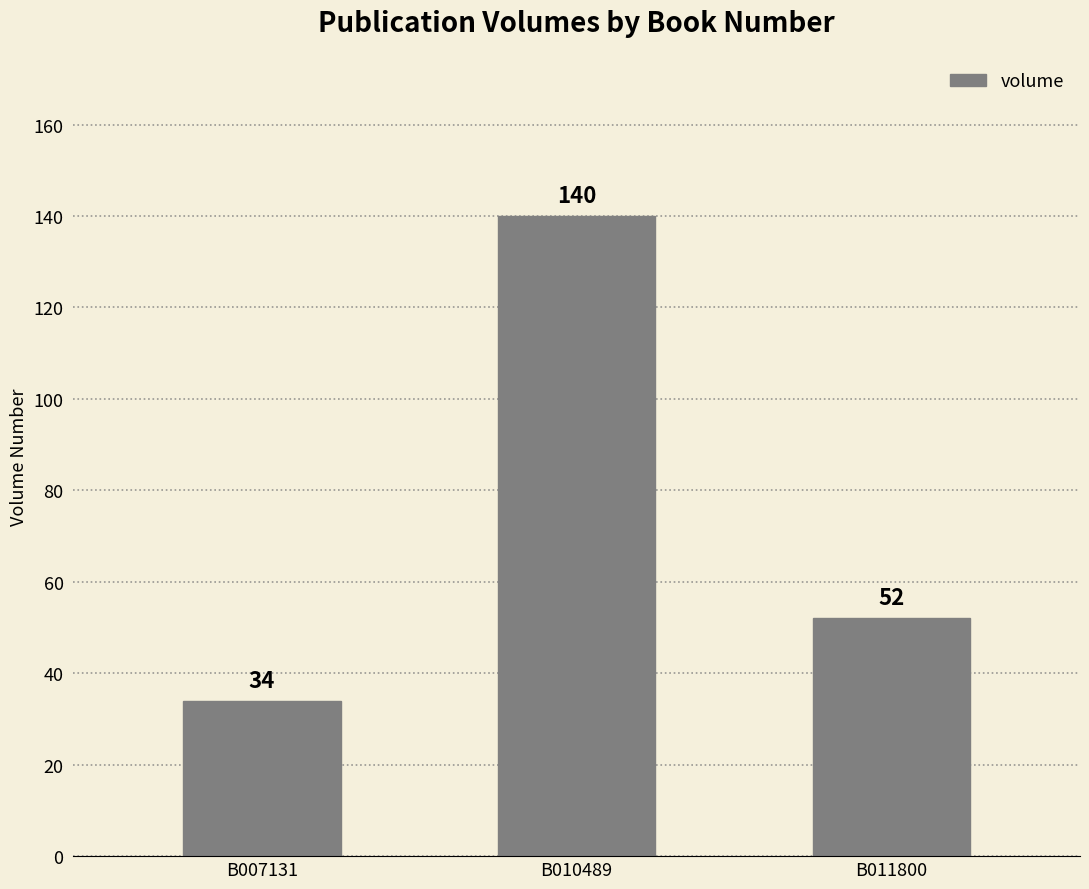

The chart shows a value of 140 at B010489. True or false?

True